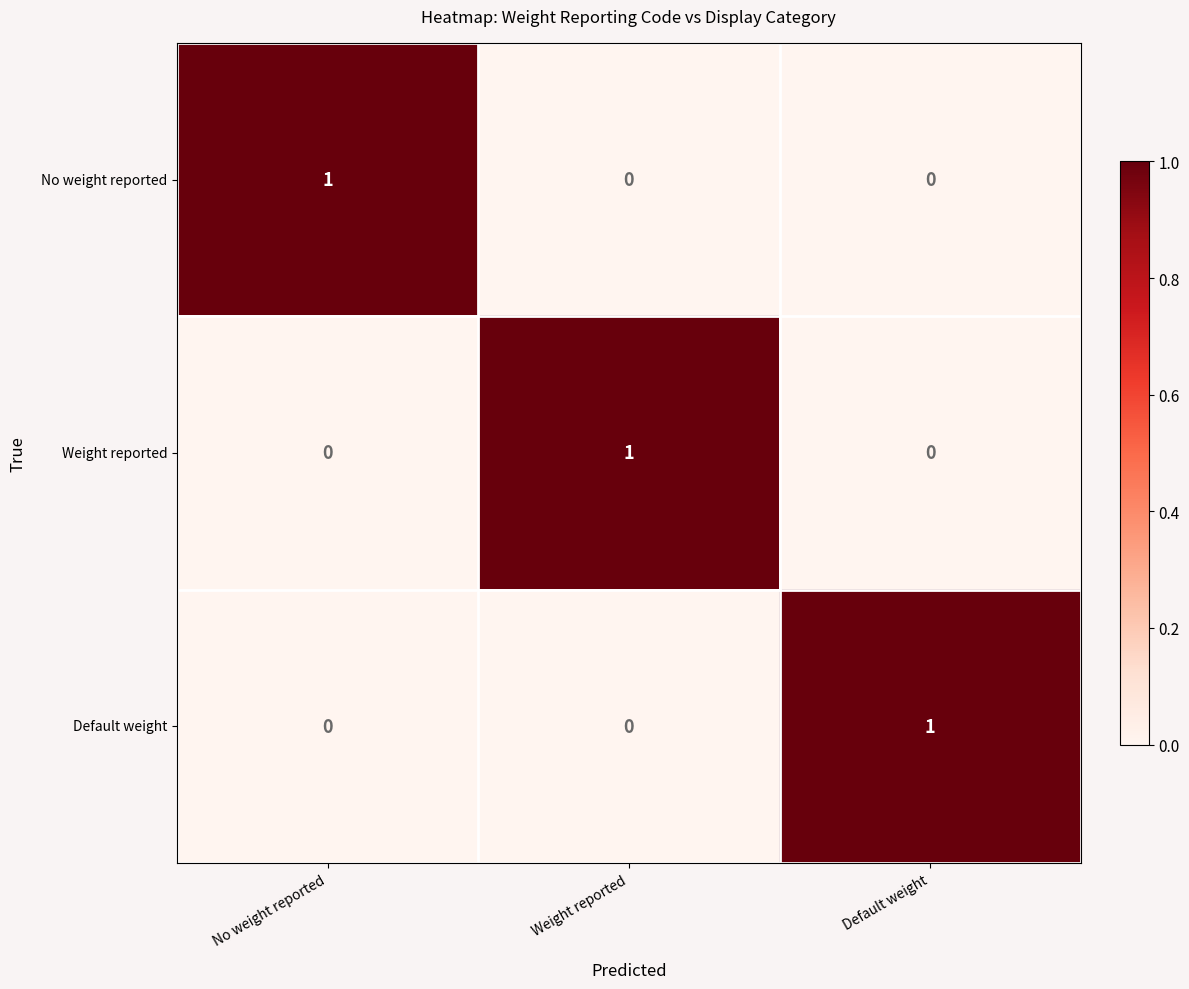

How many Weight reported values are between 0 and 1?

3